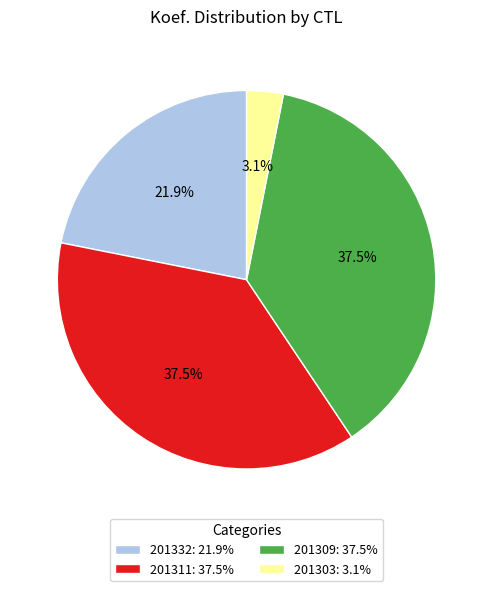

What percentage is NOT represented by 201303?

96.9%